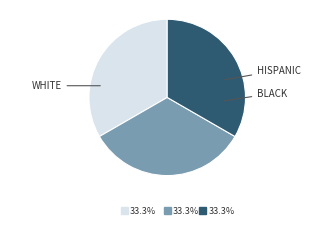

How many segments does this pie chart have?

3